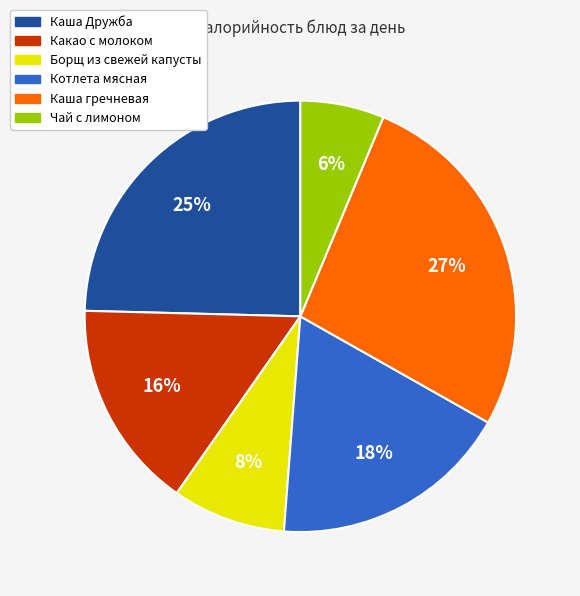

Does Каша гречневая represent more than half of the total?

No